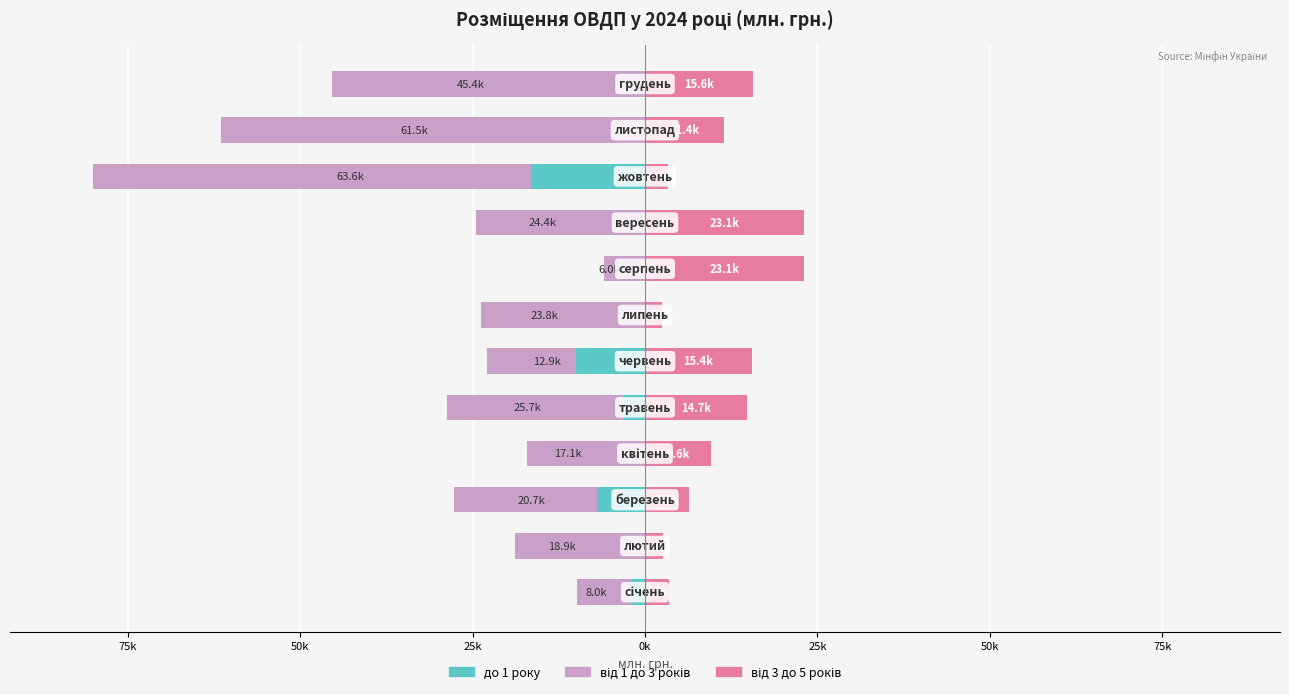

How many bars are there in each group?

3